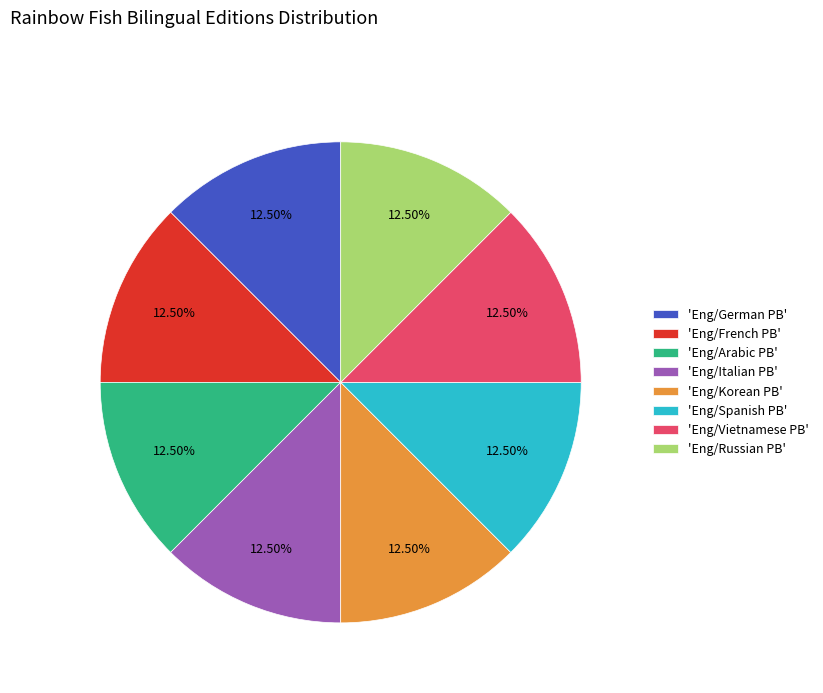

Approximately how many times larger is the value at 'Eng/Vietnamese PB' compared to 'Eng/French PB'?

1.0